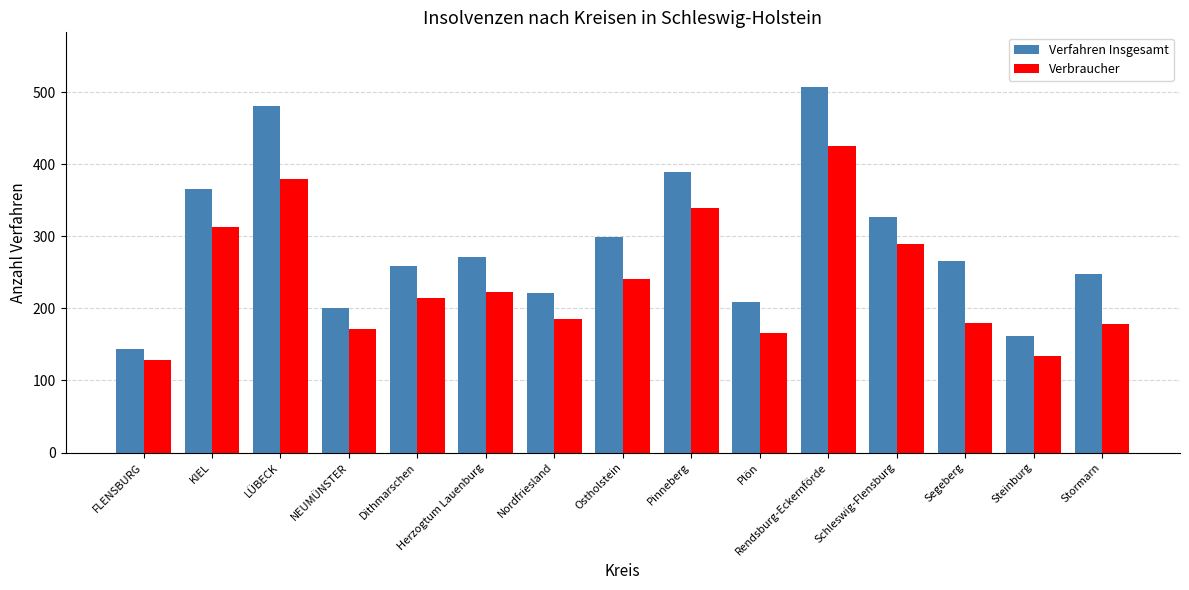

What is the difference between the maximum and minimum values in the Verbraucher series?

297